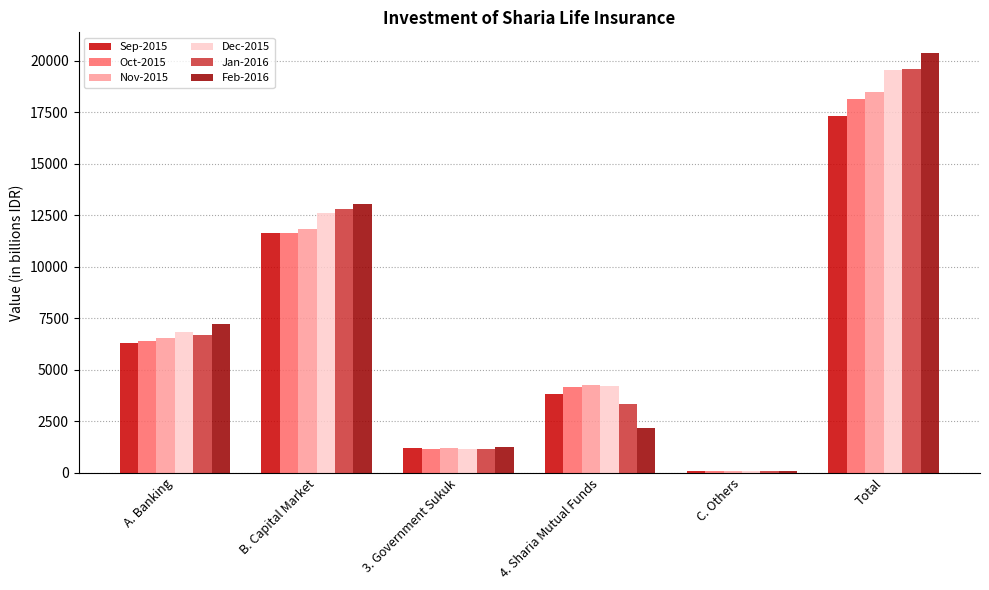

Is it true that Dec-2015 equals 3934.7 at A. Banking?

False